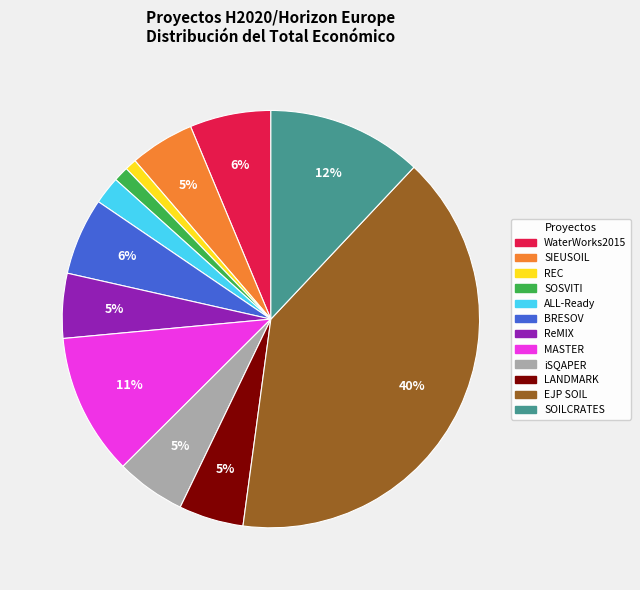

Approximately how many times larger is the value at SOSVITI compared to SIEUSOIL?

0.2